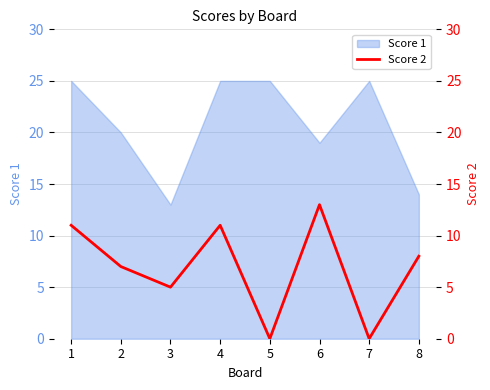

Does the chart have visible grid lines?

Yes